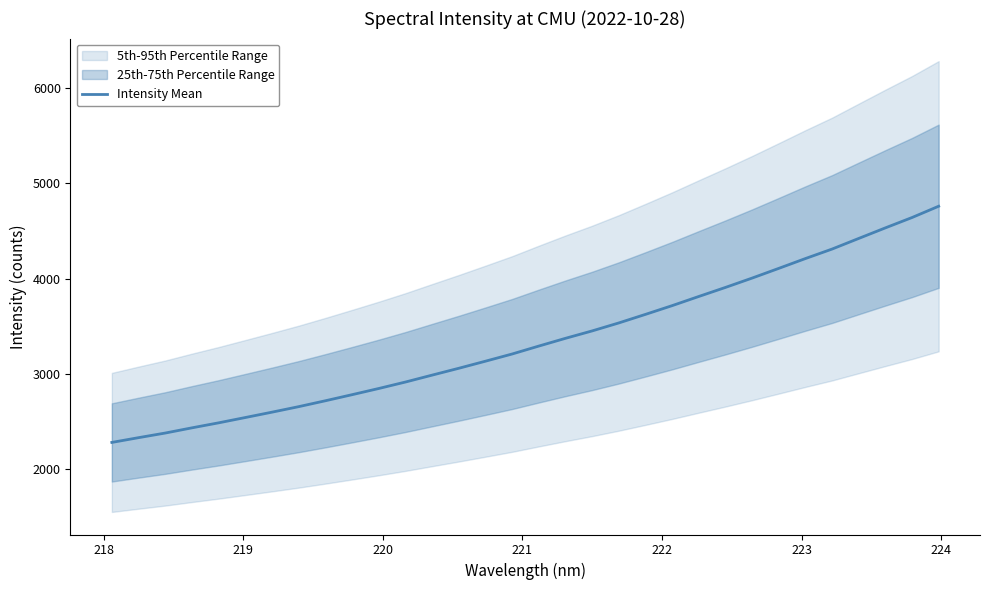

What is the sum of all values?

107061.9